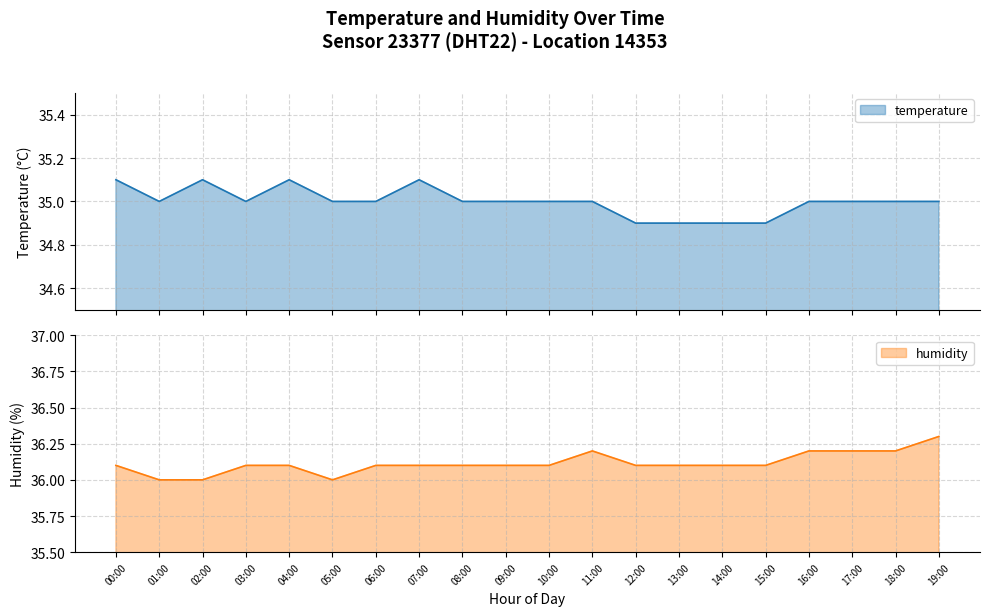

How many data points in temperature are above 35?

4